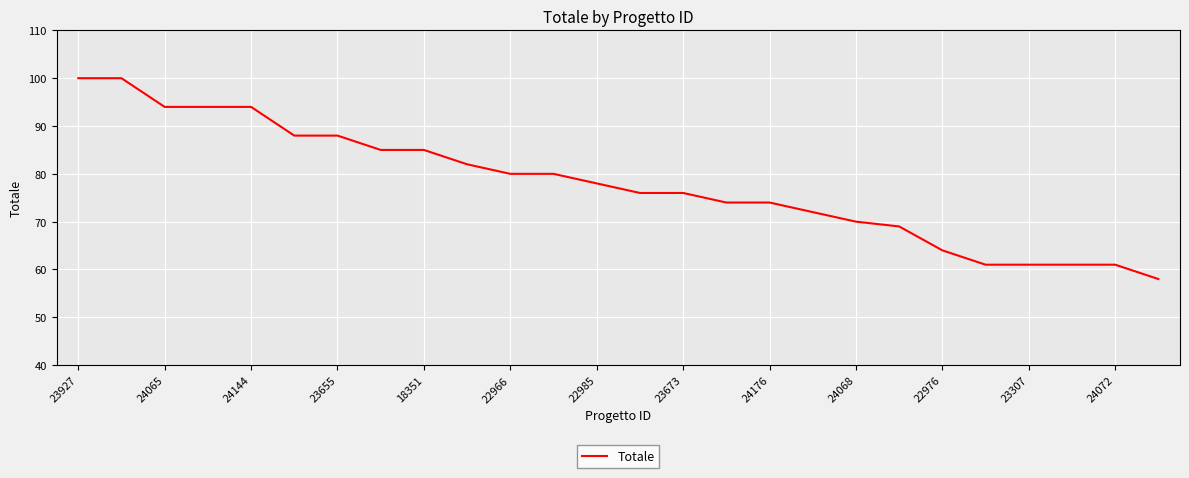

What is the sum of all values?

2025